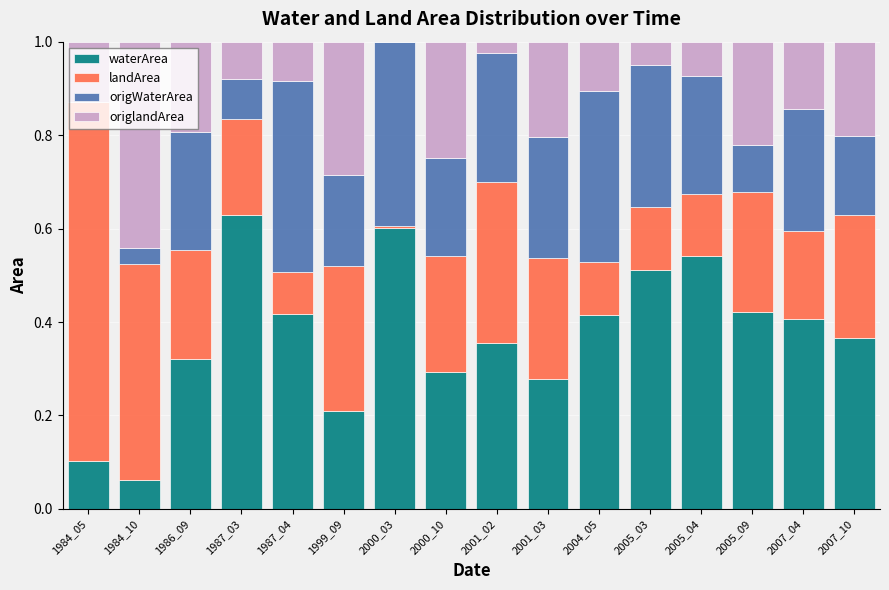

How many data points does each series have?

16